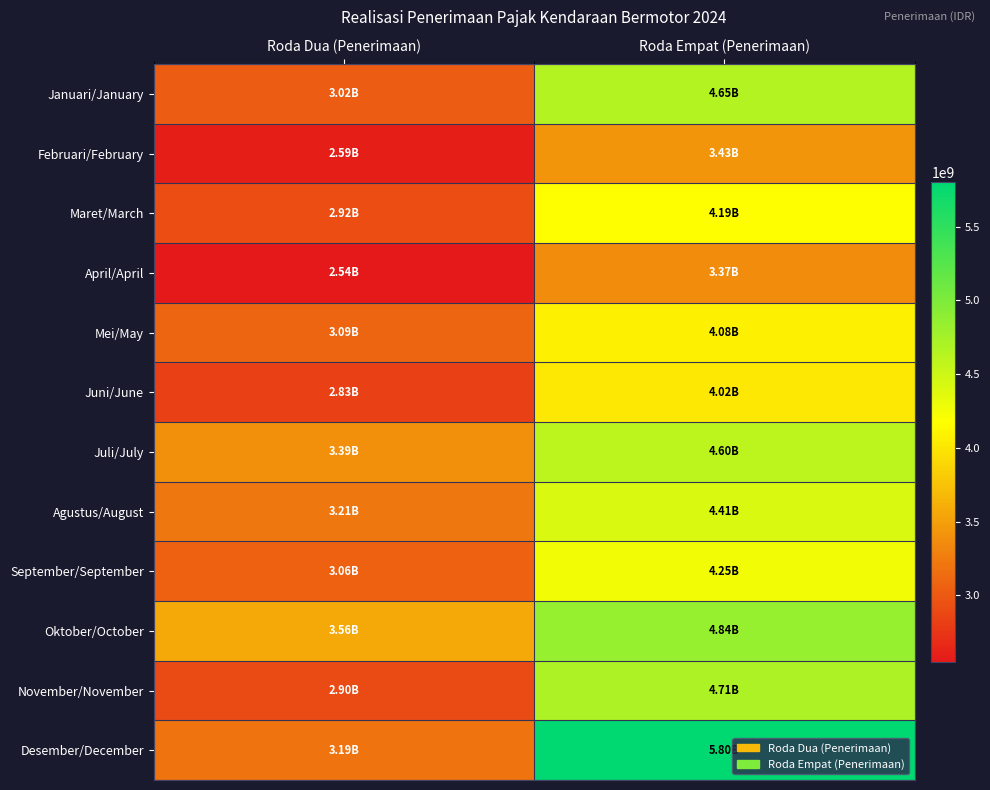

Which label corresponds to the smallest value in the chart?

Roda Dua (Penerimaan)